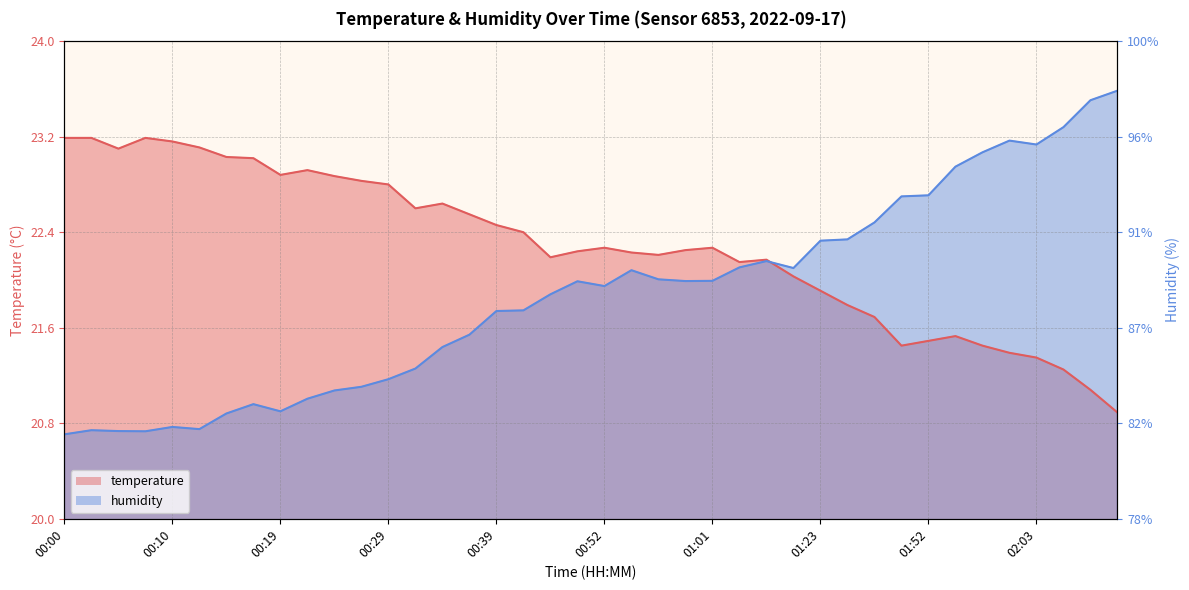

Which has a higher value, 02:00 or 01:50?

01:50